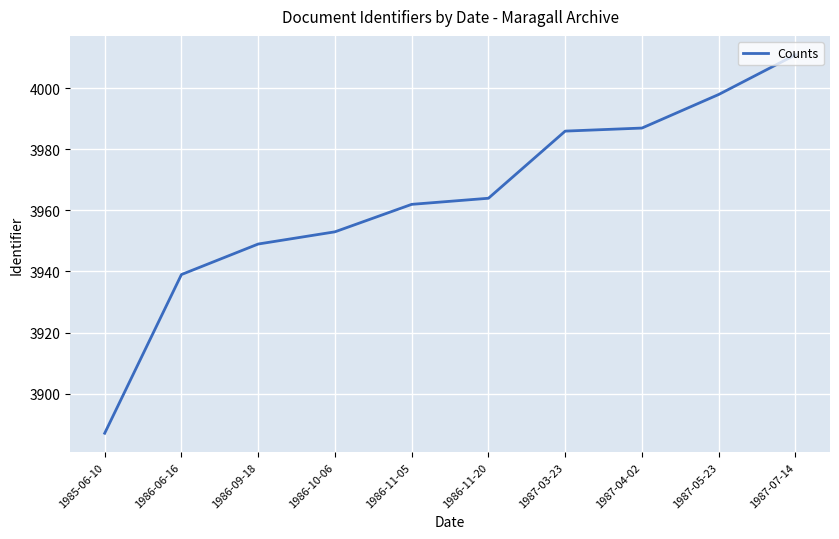

What position from the right is 1986-09-18?

8